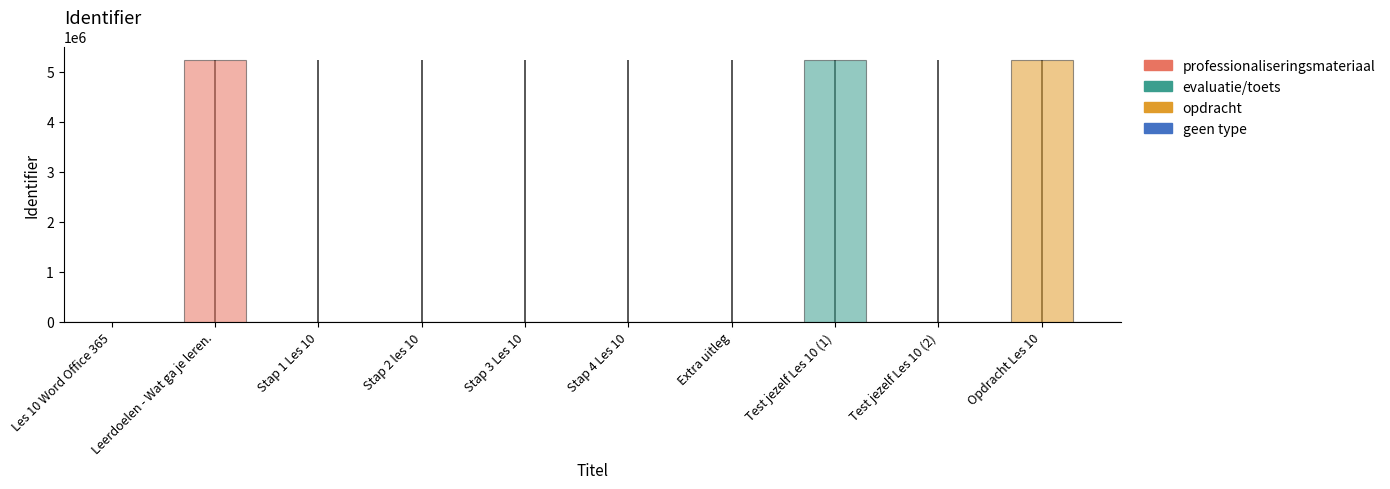

Rank the categories by value from highest to lowest.

Opdracht Les 10, Test jezelf Les 10 (2), Test jezelf Les 10 (1), Extra uitleg, Stap 4 Les 10, Stap 3 Les 10, Stap 2 les 10, Stap 1 Les 10, Leerdoelen - Wat ga je leren., Les 10 Word Office 365